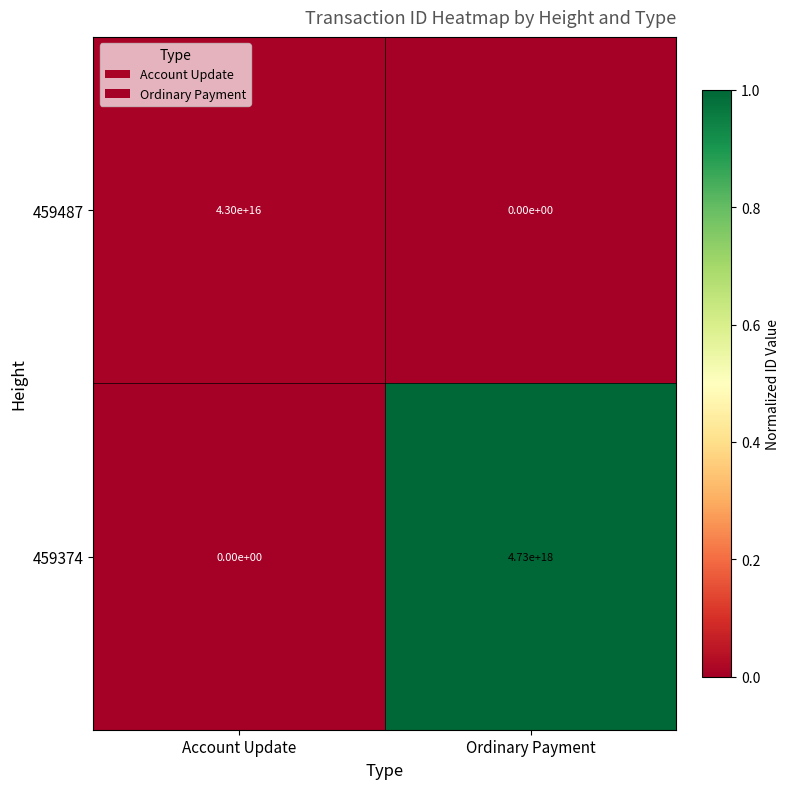

Which category has the lowest value in the 459487 series?

Ordinary Payment